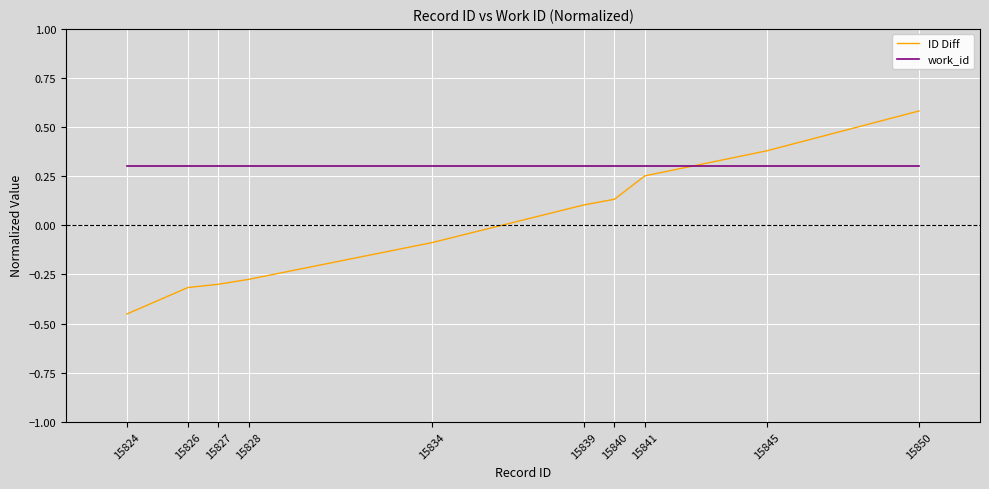

Is the value of ID Diff at 15839 greater than the value of work_id at 15845?

No